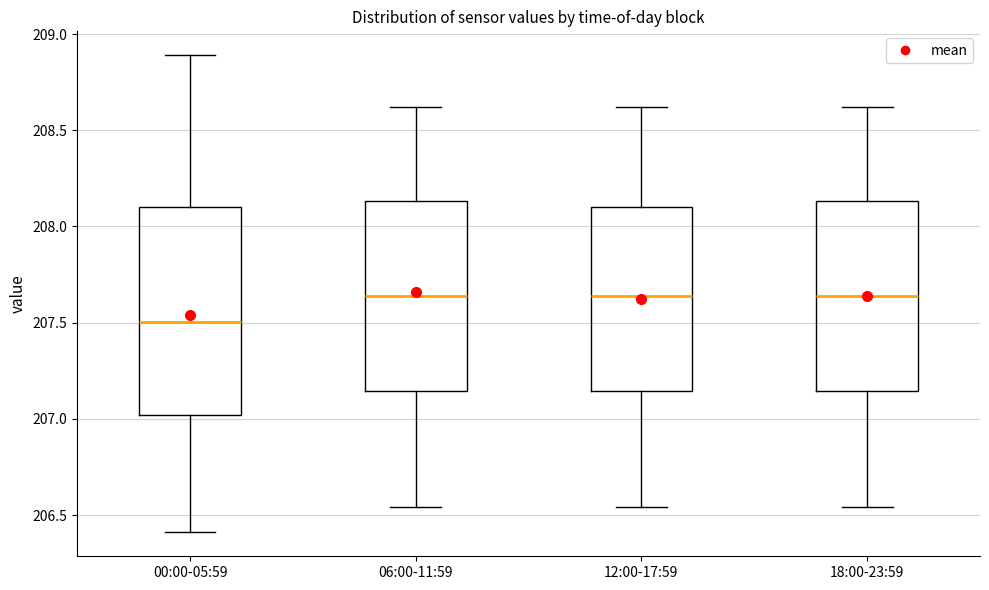

Reading left to right, read every box against the y-axis: the position of its median line, the range the box covers, and the ends of its whiskers. The values are not printed on the chart, so give them approximately, as read against the axis.

00:00-05:59: median 207.50, box 207.00 to 208.10, whiskers 206.40 to 208.90
06:00-11:59: median 207.65, box 207.15 to 208.15, whiskers 206.55 to 208.60
12:00-17:59: median 207.65, box 207.15 to 208.10, whiskers 206.55 to 208.60
18:00-23:59: median 207.65, box 207.15 to 208.15, whiskers 206.55 to 208.60